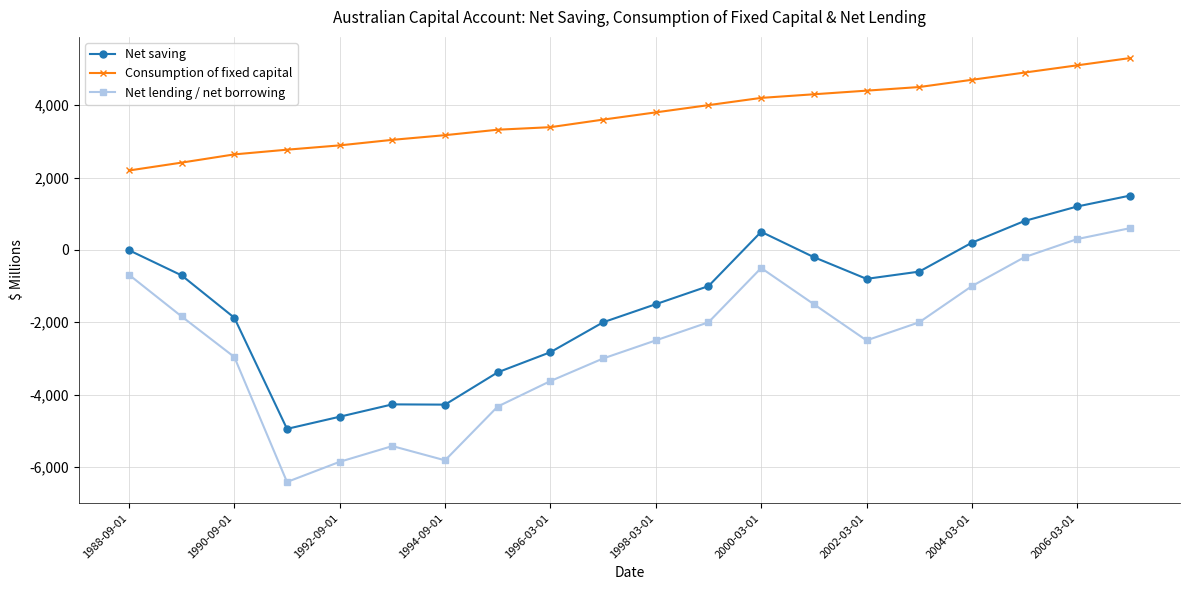

In Net lending / net borrowing, how many points are higher than both neighbors (excluding endpoints)?

2